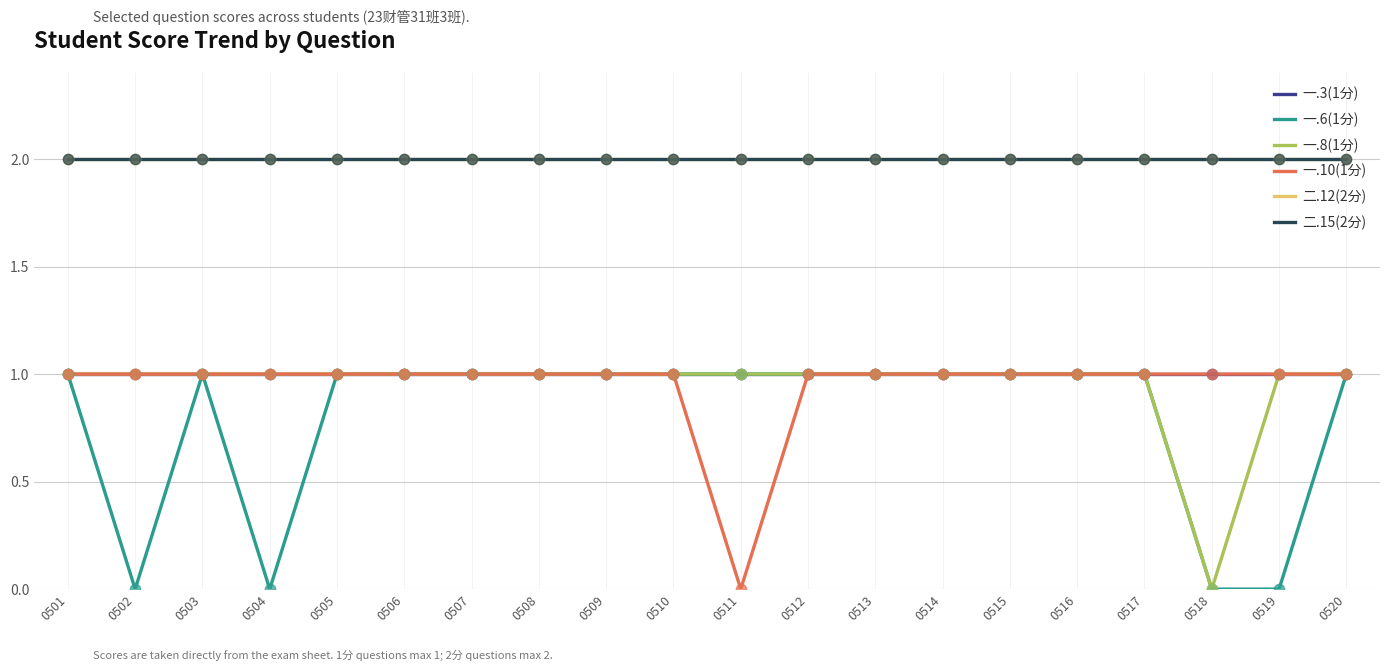

Does the chart have visible grid lines?

Yes